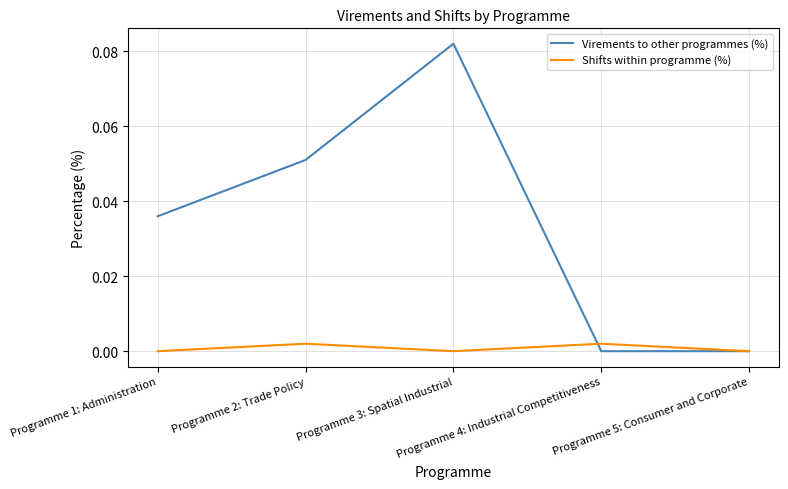

Count the number of data series in this chart.

2